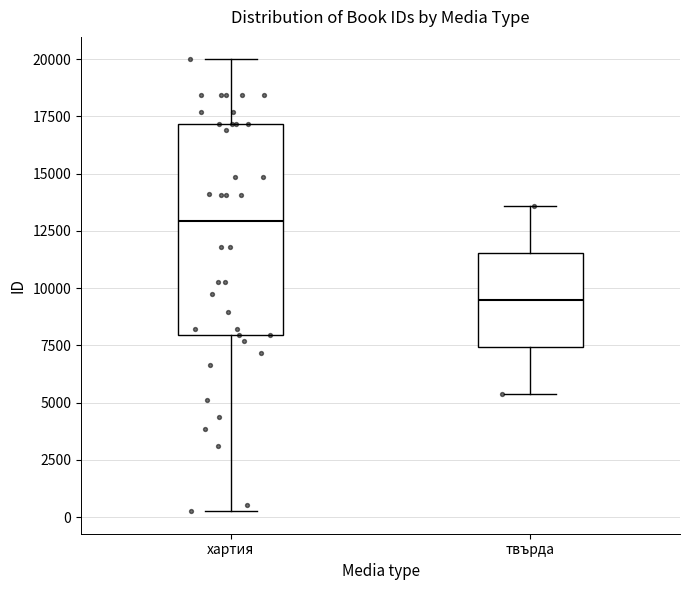

Where does the upper whisker of the box for хартия end on the y-axis? The values are not printed on the chart, so give them approximately, as read against the axis.

20000